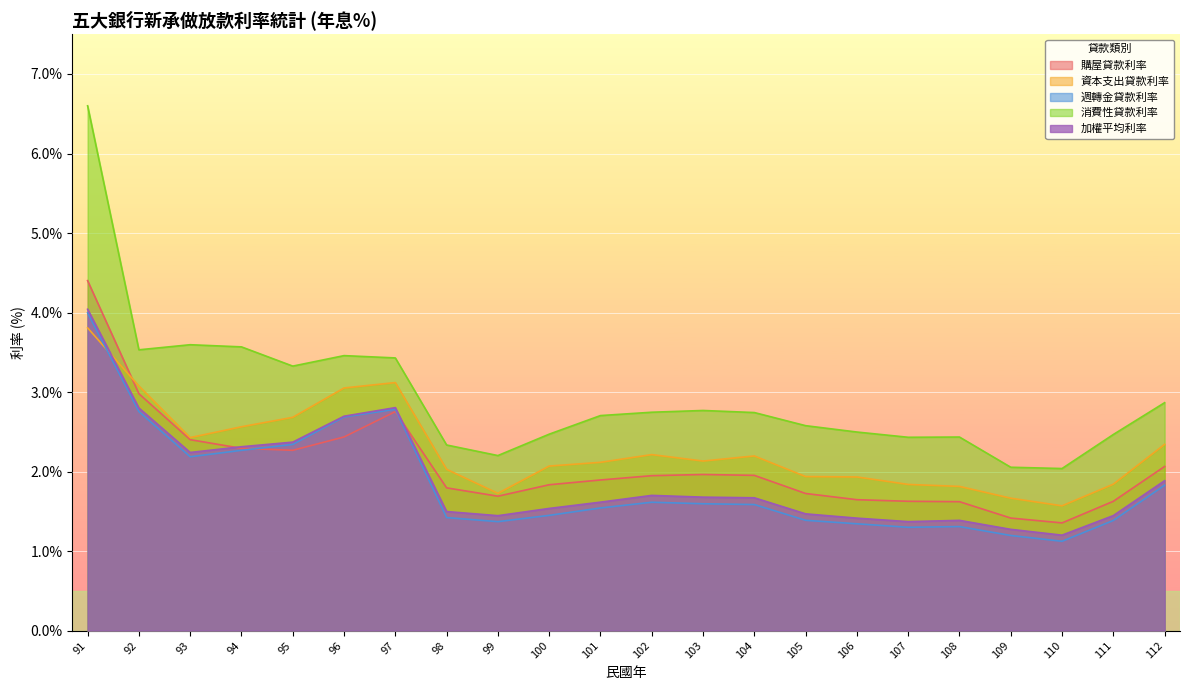

The value of 資本支出貸款利率 at 100 is 2.1. True or false?

True